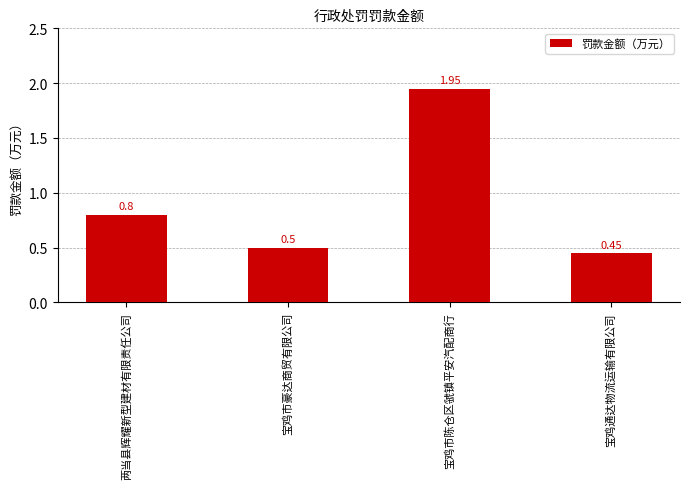

What is the label of the 3rd bar from the right?

宝鸡市豪达商贸有限公司